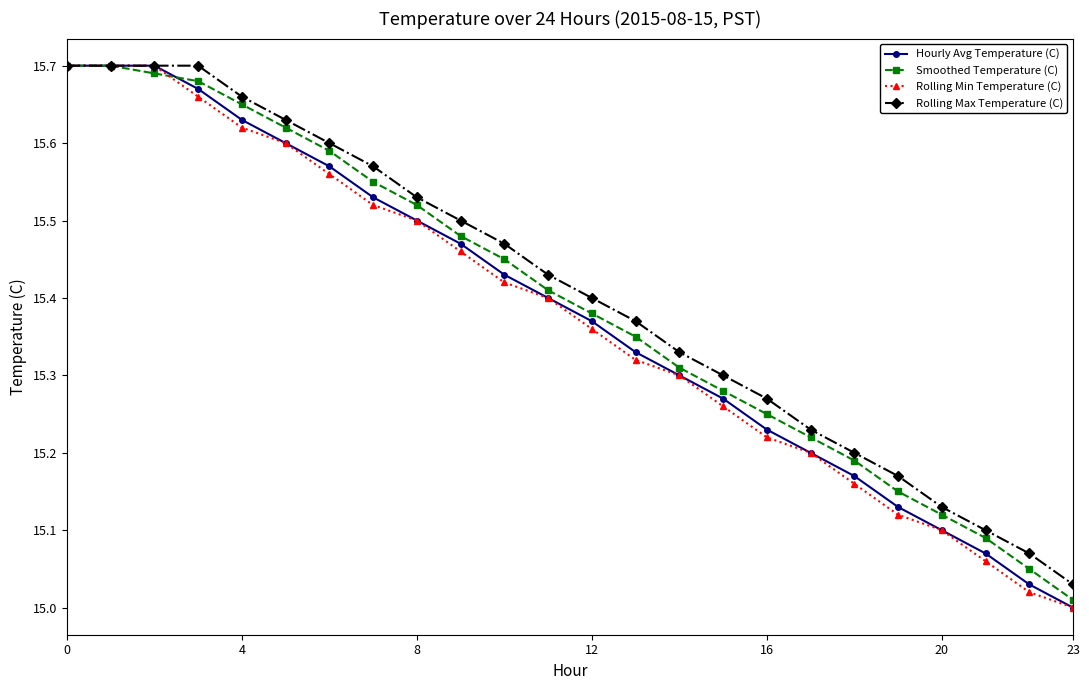

True or false: Rolling Max Temperature (C) has more than 2 interior local peaks.

False